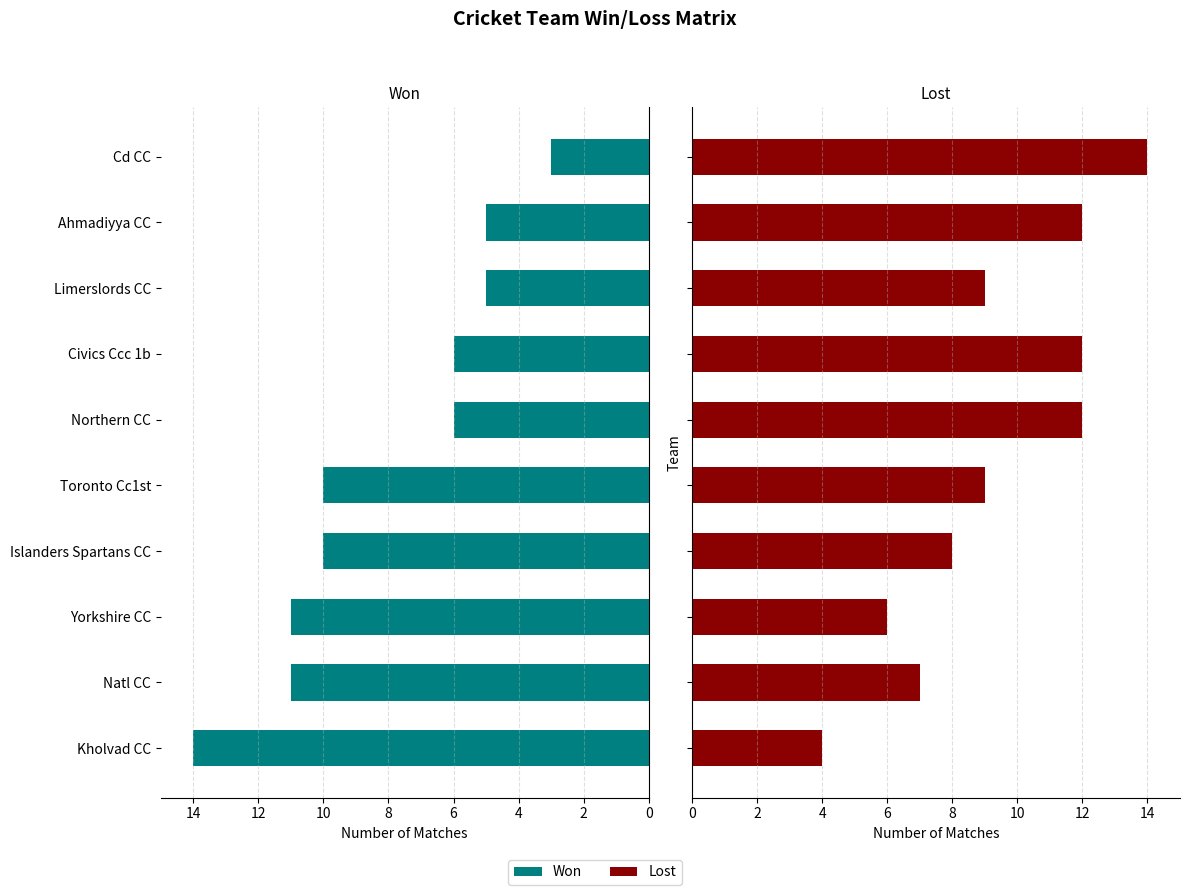

What value does the Won series have at Toronto Cc1st?

10